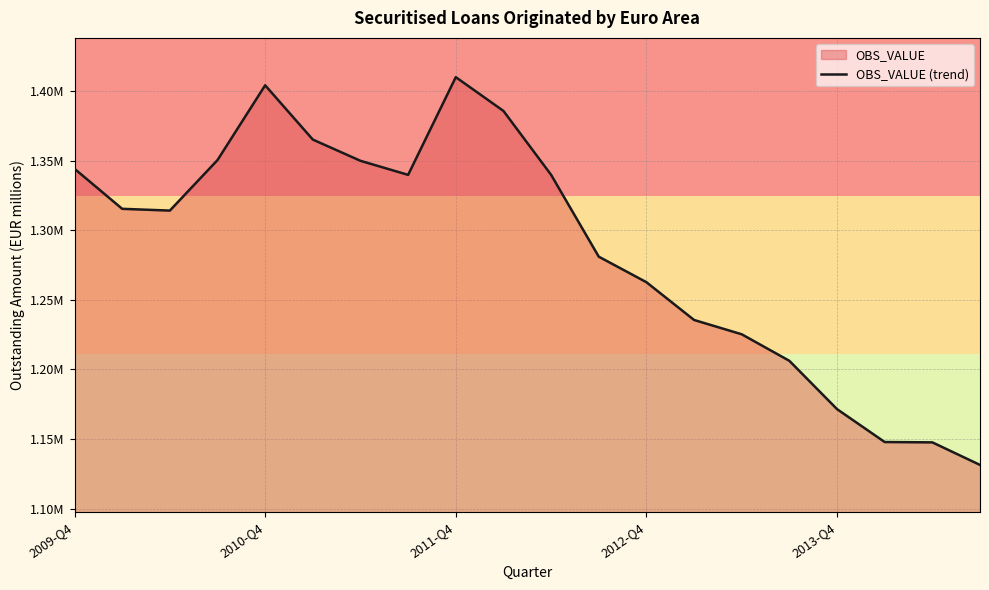

How many data points does each series have?

20